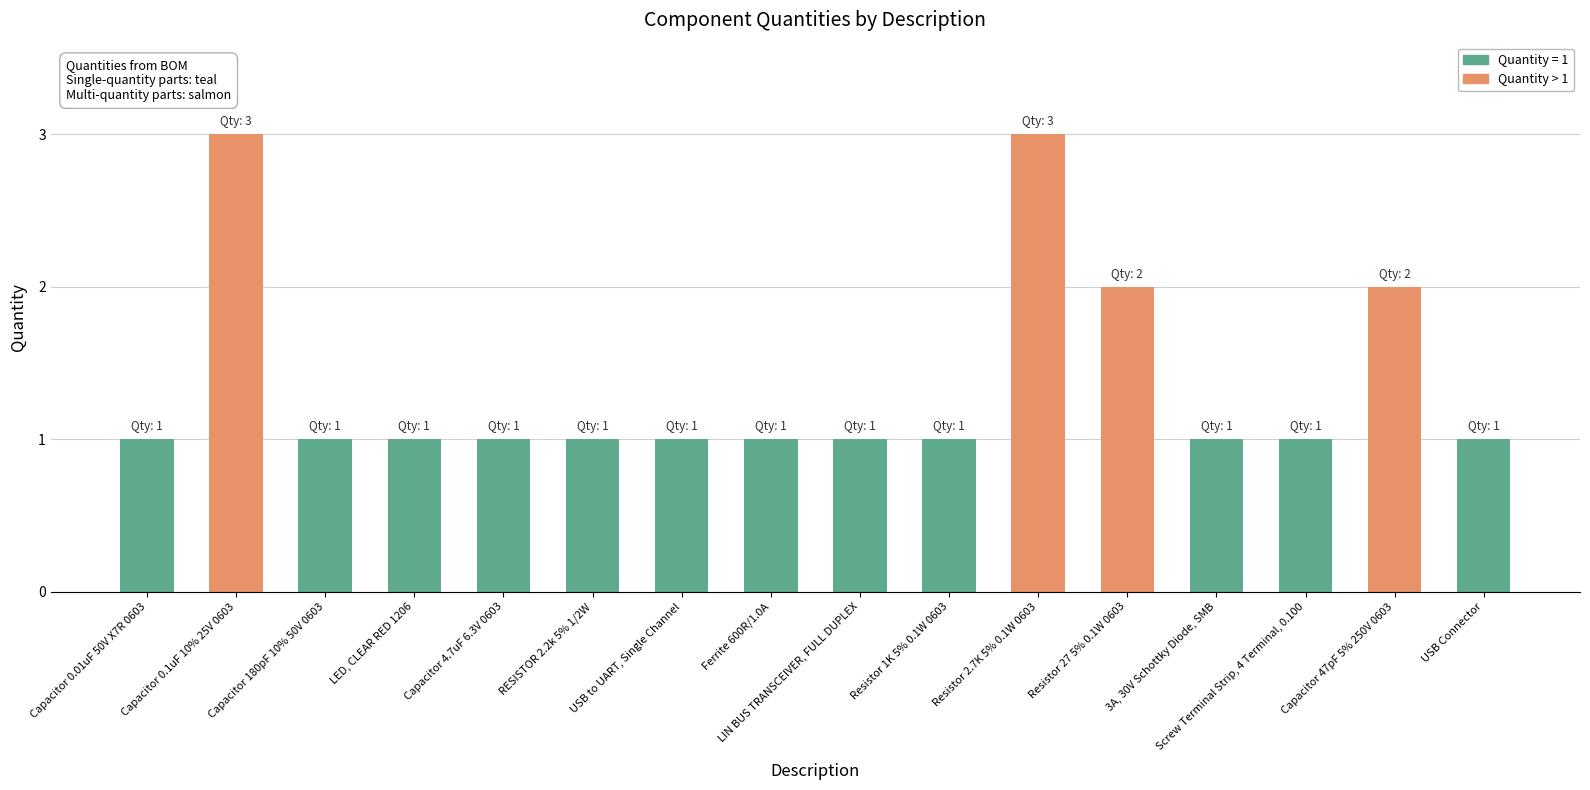

Between USB to UART, Single Channel and Resistor 27 5% 0.1W 0603, which is larger?

Resistor 27 5% 0.1W 0603